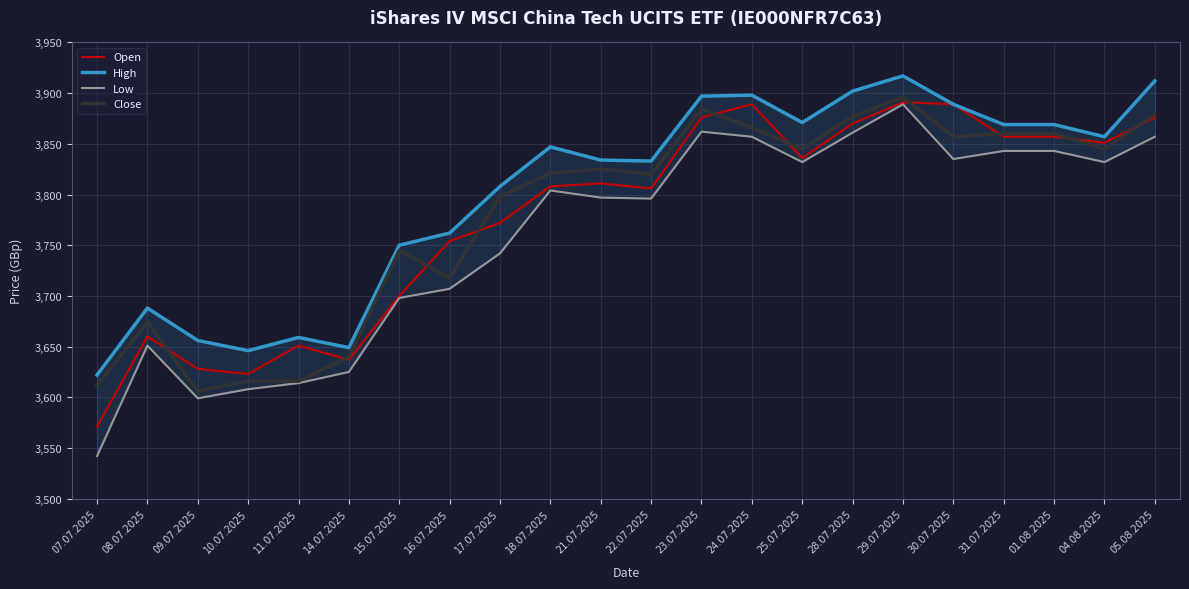

At how many categories does at least one series exceed 3835?

11